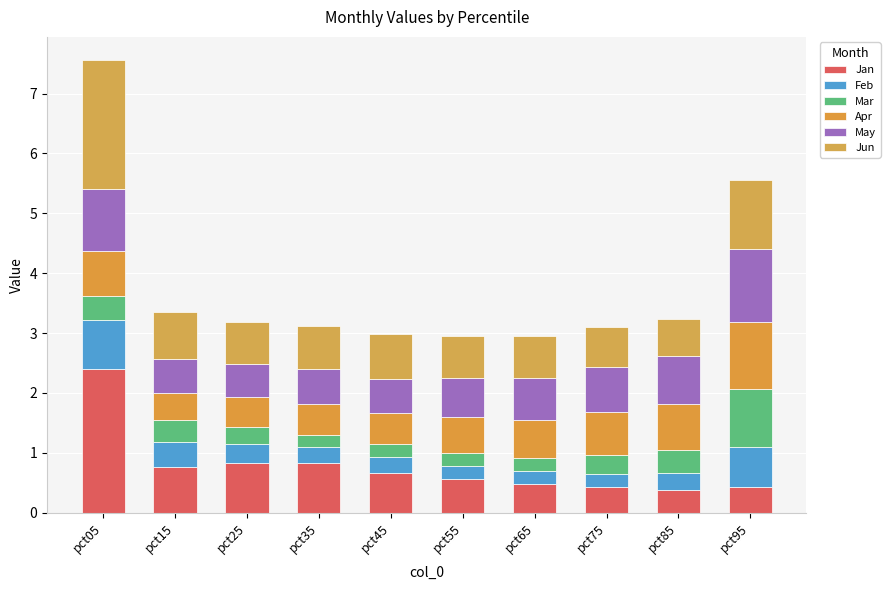

Rank the series at pct75 from lowest to highest value.

Feb, Mar, Jan, Jun, Apr, May